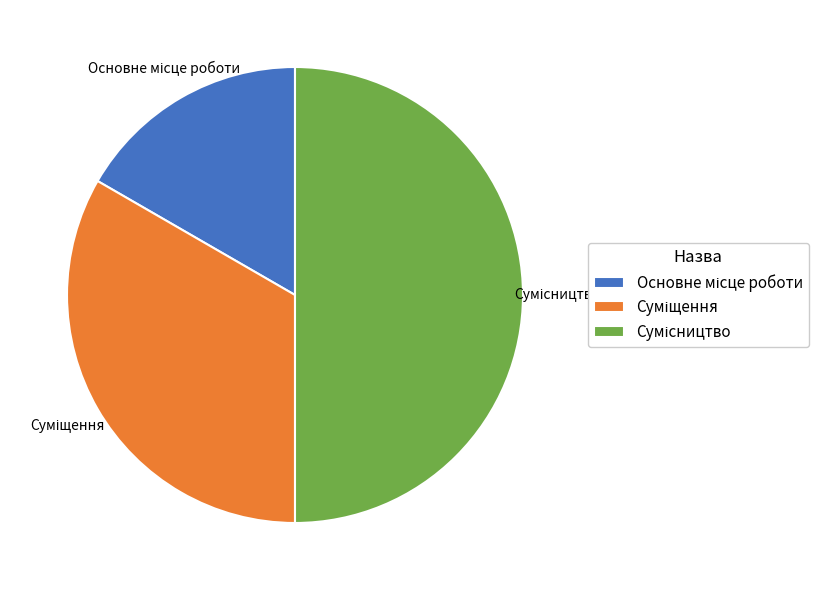

How many slices are in this pie chart?

3